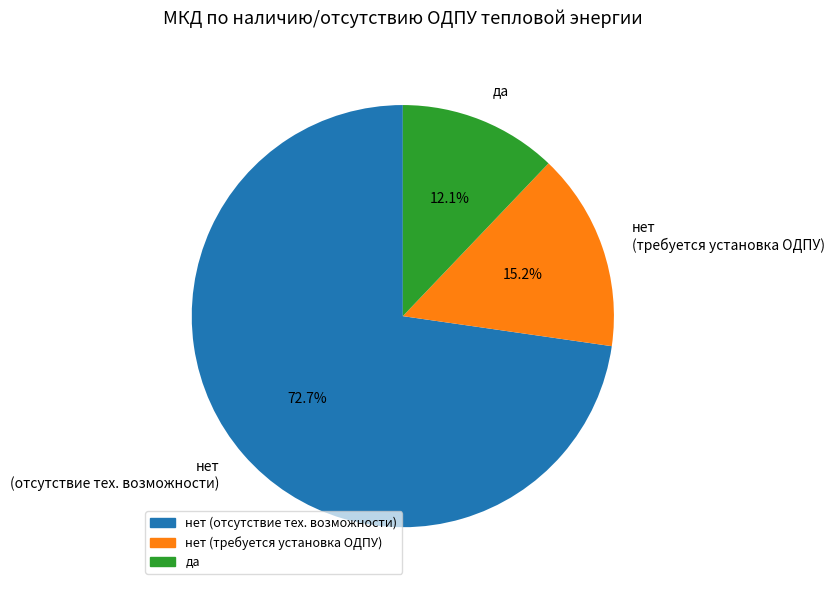

Which category accounts for the majority?

нет (отсутствие тех. возможности)